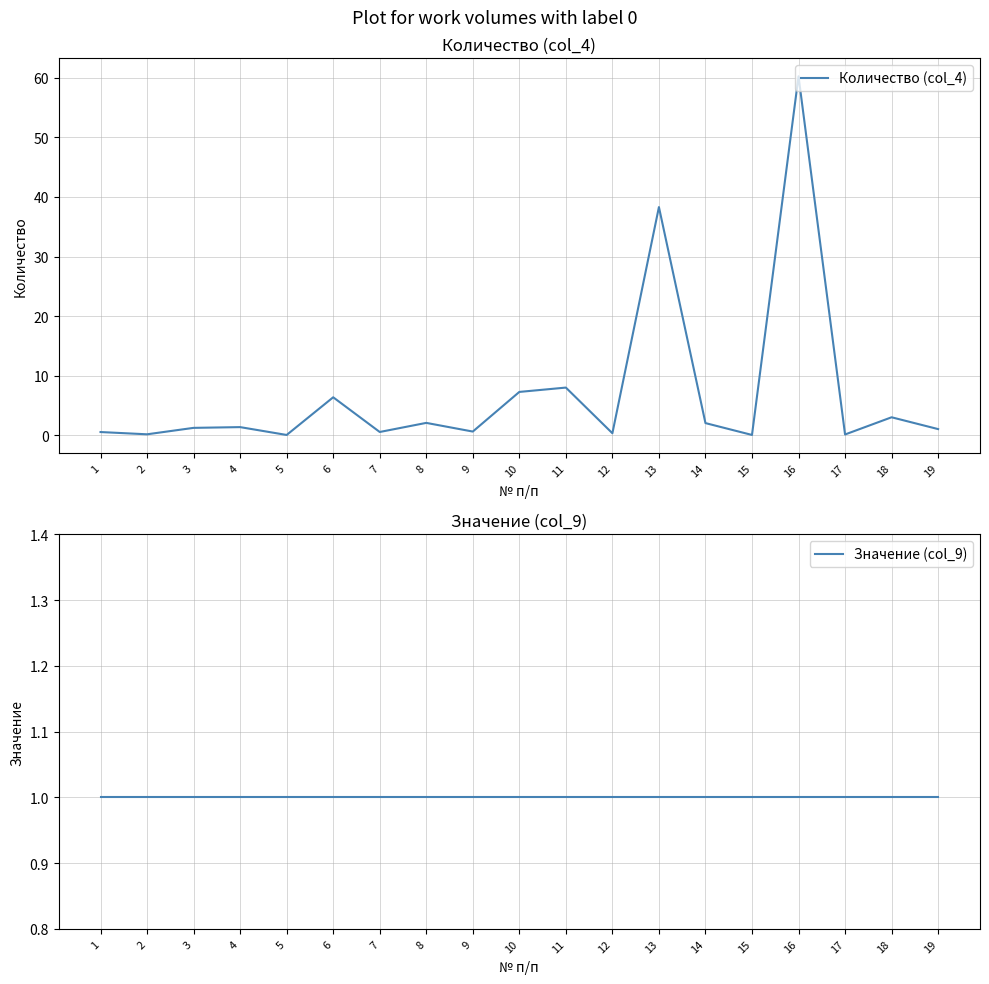

Reading left to right, transcribe all the data shown in this chart.

Количество (col_4): 1=0.5	2=0.2	3=1.2	4=1.4	5=0.1	6=6.4	7=0.6	8=2.1	9=0.6	10=7.3	11=8.0	12=0.3	13=38.3	14=2.1	15=0.1	16=60.2	17=0.1	18=3.0	19=1.0
Значение (col_9): 1=1.0	2=1.0	3=1.0	4=1.0	5=1.0	6=1.0	7=1.0	8=1.0	9=1.0	10=1.0	11=1.0	12=1.0	13=1.0	14=1.0	15=1.0	16=1.0	17=1.0	18=1.0	19=1.0